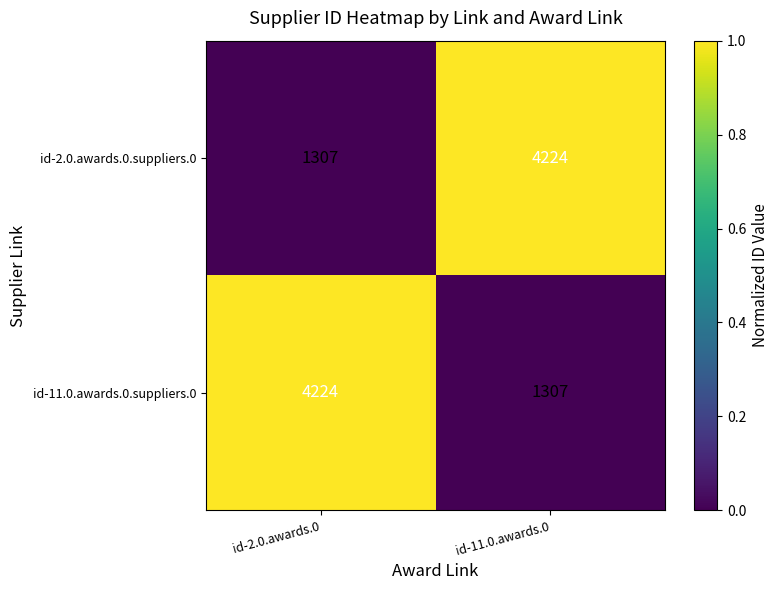

True or false: id-2.0.awards.0.suppliers.0 has a value of 1307 at id-2.0.awards.0.

True